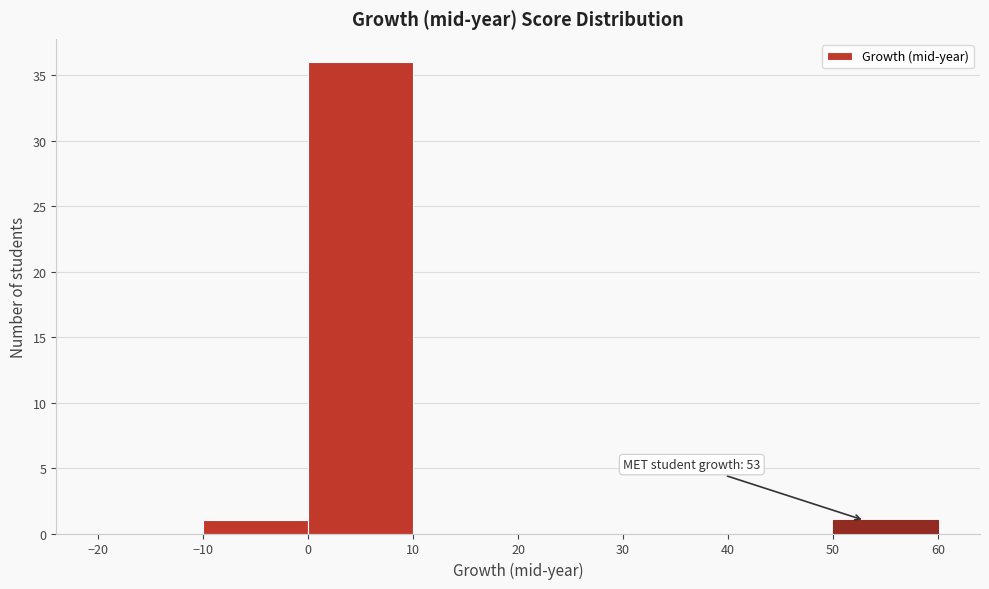

Which range on the x-axis has the tallest bar?

0 to 10